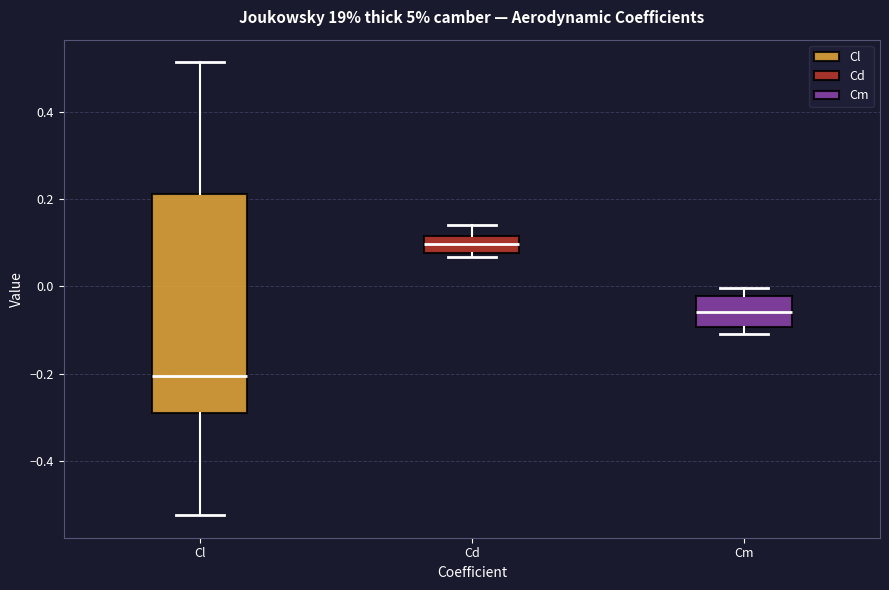

Reading left to right, transcribe this box plot: for each box, give where its median line is, the range the box spans, and where its two whiskers end, as read against the y-axis. The values are not printed on the chart, so give them approximately, as read against the axis.

Cl: median -0.20, box -0.28 to 0.22, whiskers -0.52 to 0.52
Cd: median 0.10, box 0.08 to 0.12, whiskers 0.06 to 0.14
Cm: median -0.06, box -0.10 to -0.02, whiskers -0.10 (just below the box's lower edge) to 0.00